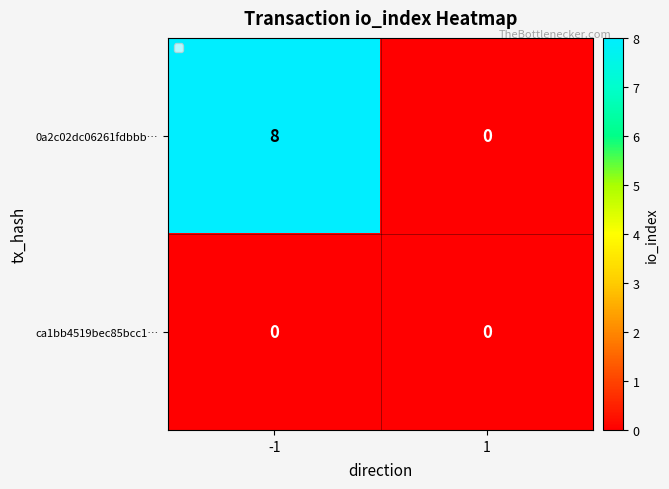

What is the difference between the maximum and minimum values in the 0a2c02dc06261fdbbb… series?

8